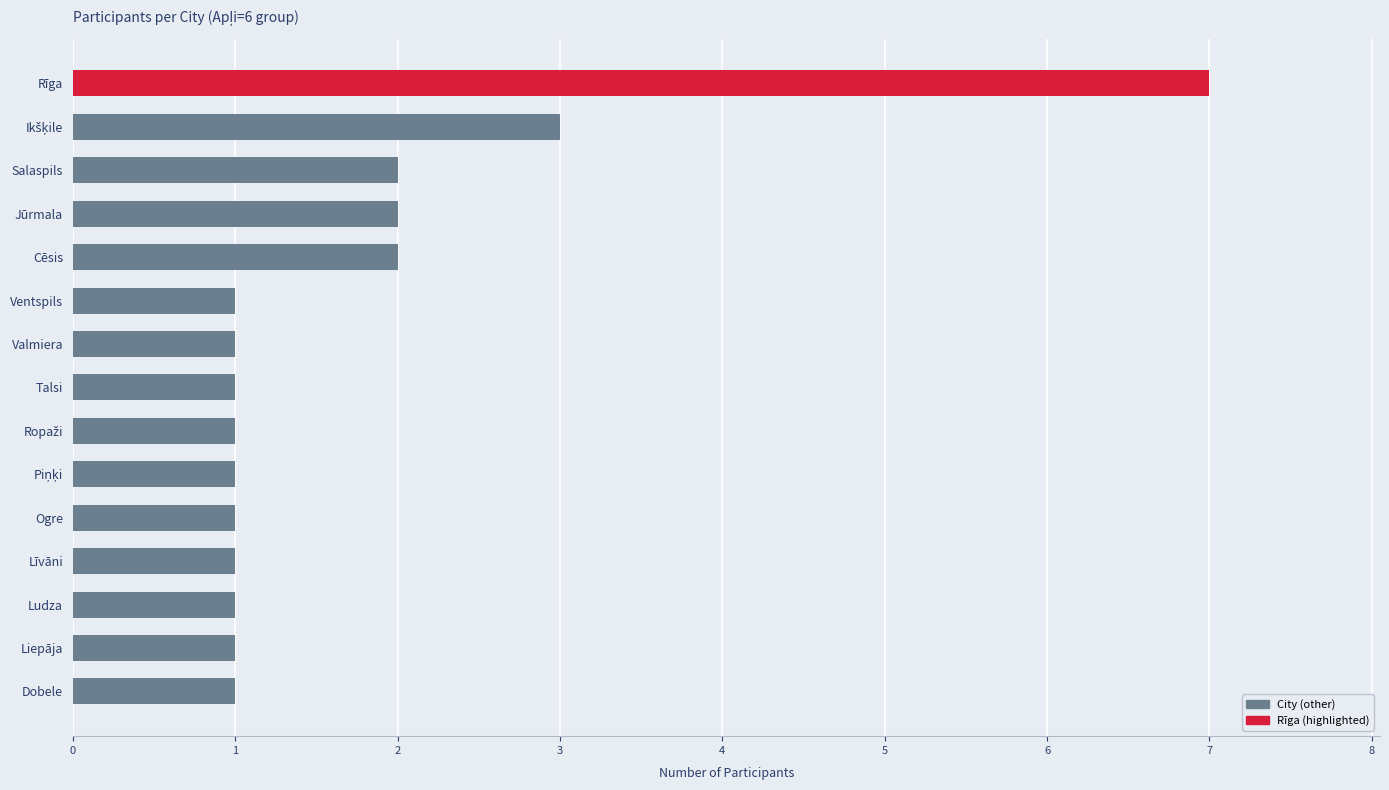

What is the sum of the values at Liepāja and Cēsis?

3